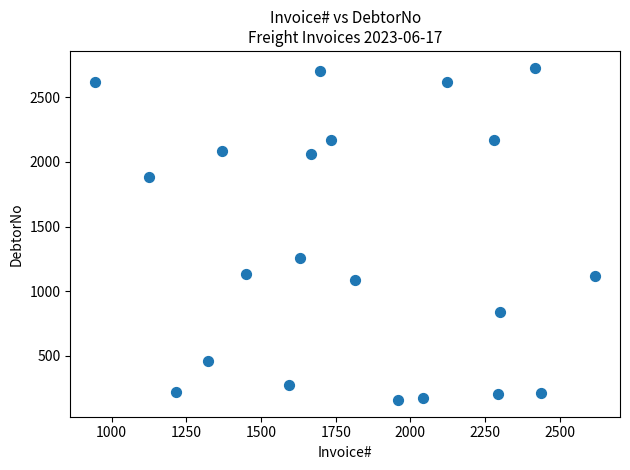

What is the range of X values (max minus min)?

1673